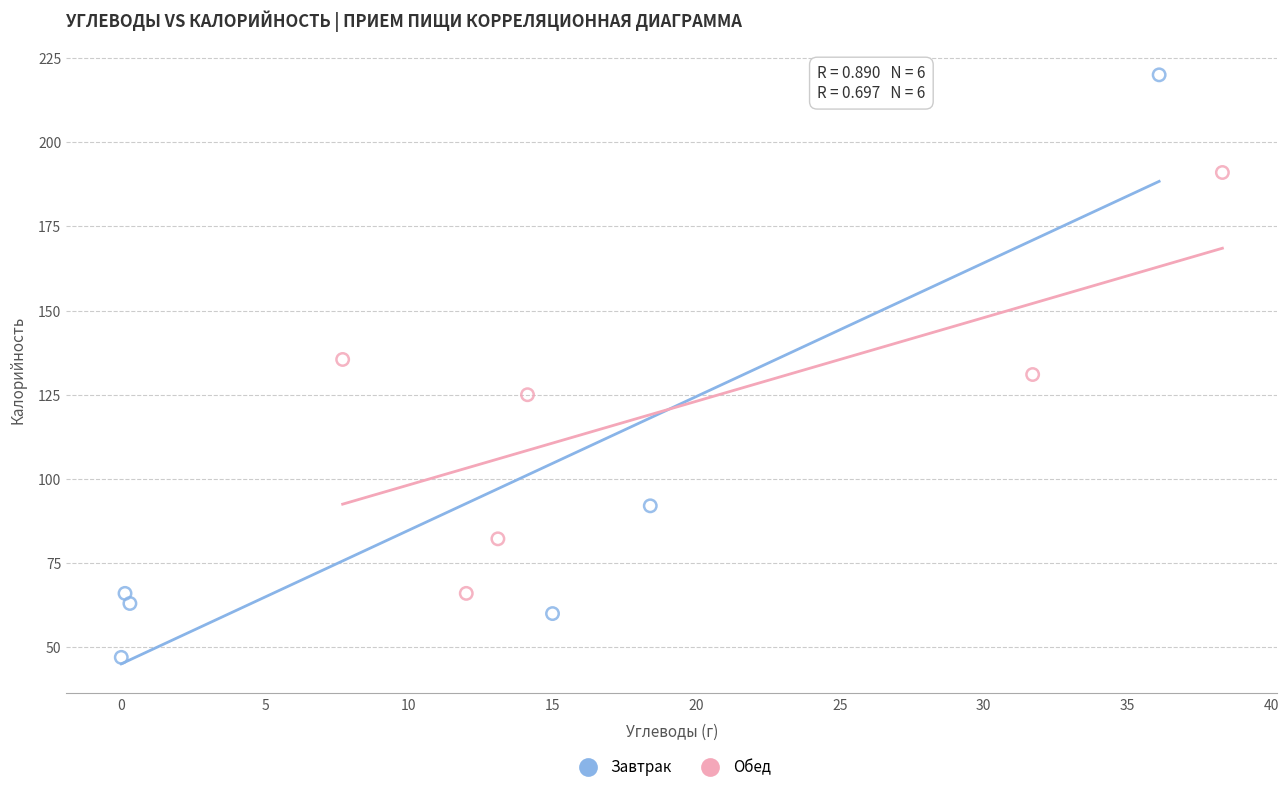

Which series reaches the maximum Y coordinate?

Завтрак